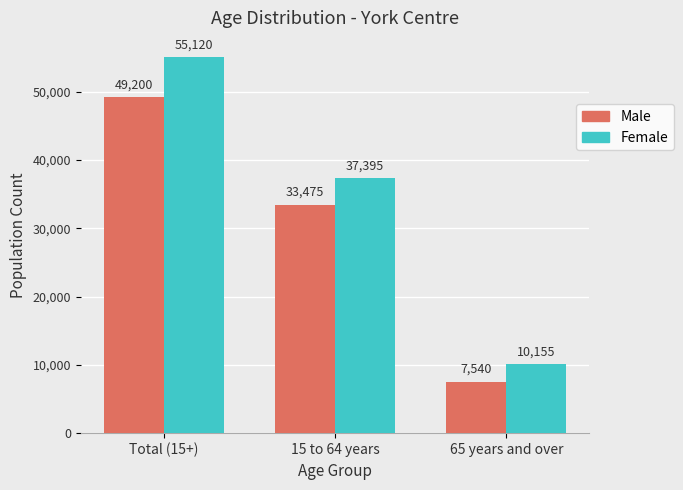

List the series in order of their overall mean, lowest first.

Male, Female